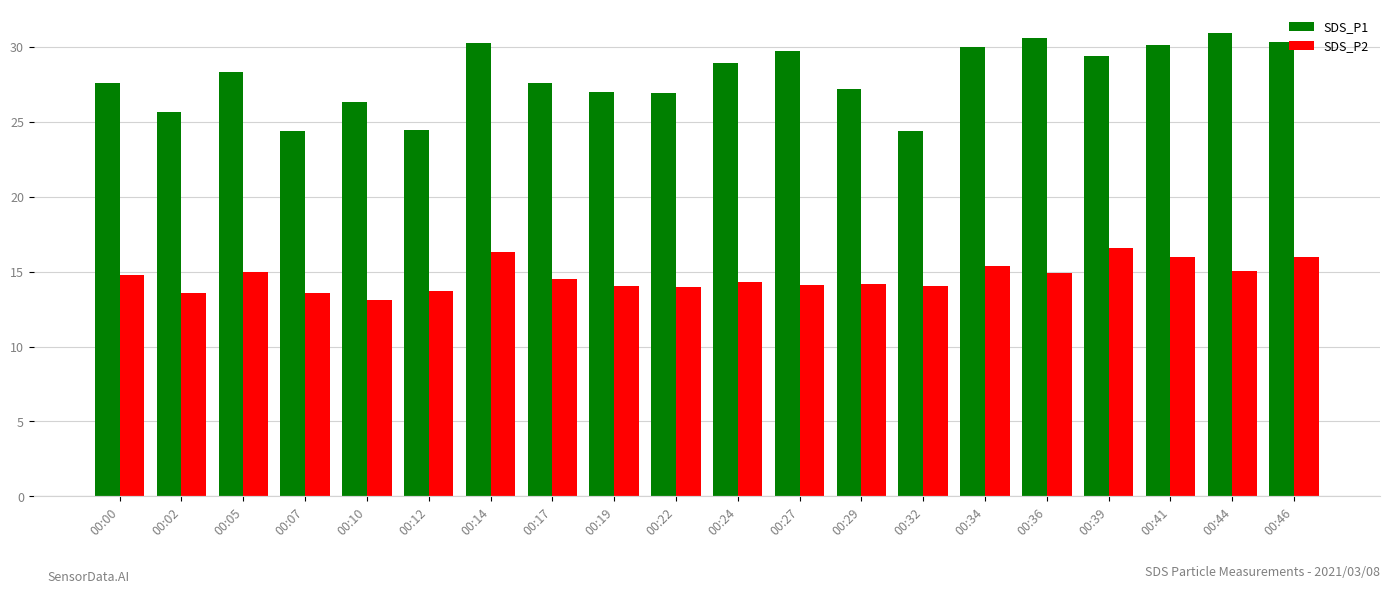

Which series has the largest total across all categories?

SDS_P1